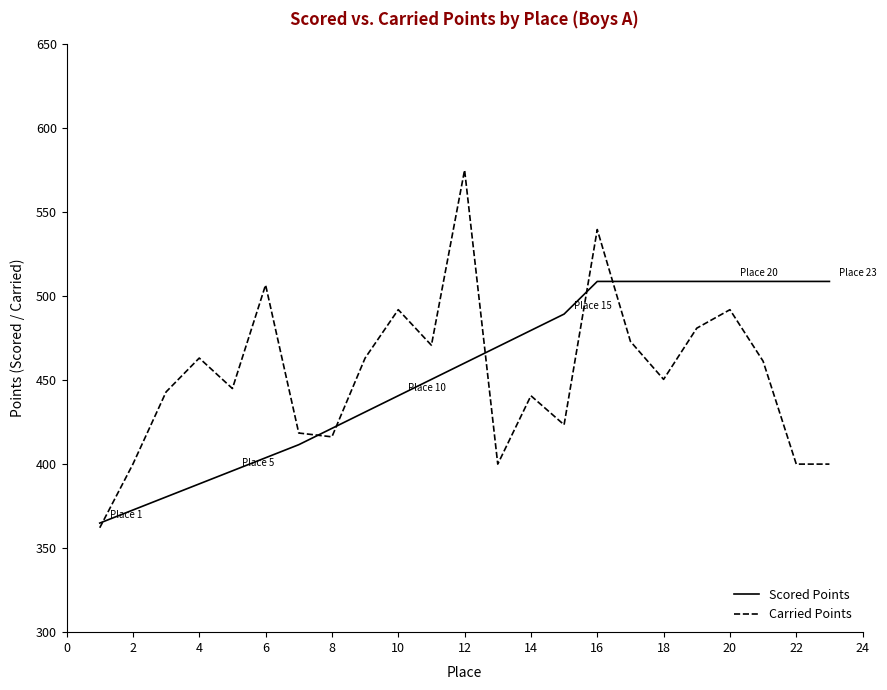

What is the lowest value of the Carried Points series?

362.1